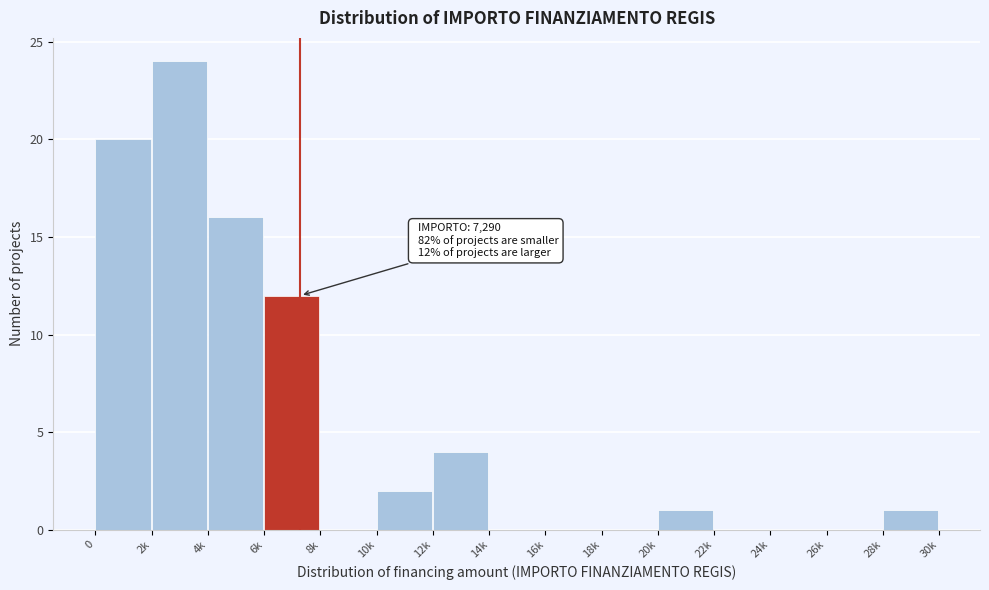

Reading left to right, extract all data points from this chart.

0=20	2k=24	4k=16	6k=12	8k=0	10k=2	12k=4	14k=0	16k=0	18k=0	20k=1	22k=0	24k=0	26k=0	28k=1